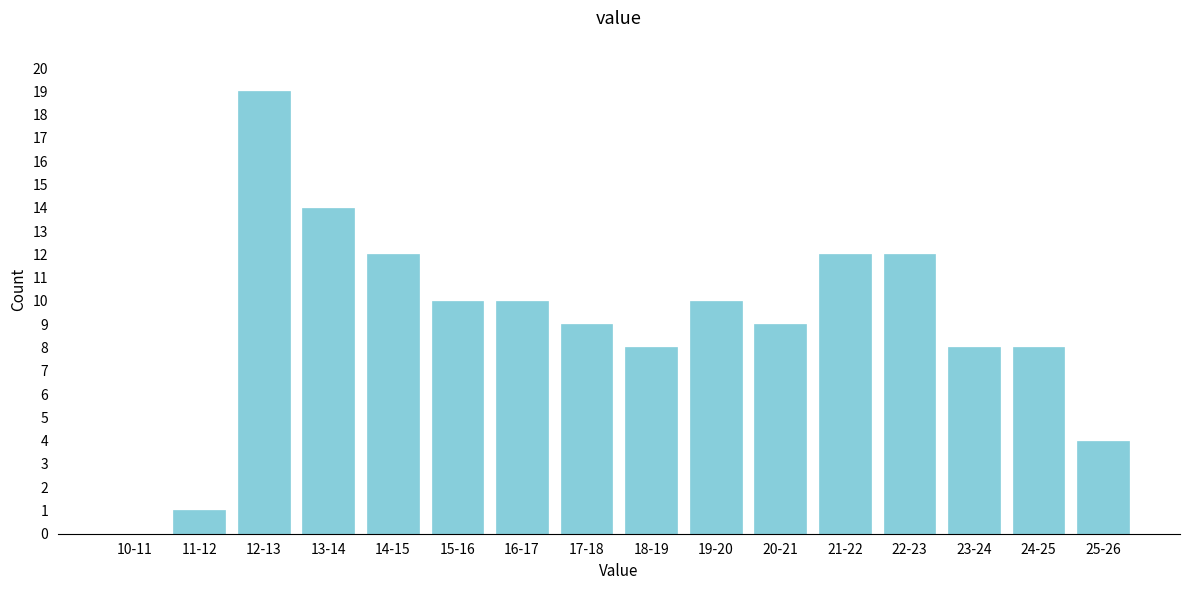

Reading left to right, extract all data points from this chart.

10-11=0	11-12=1	12-13=19	13-14=14	14-15=12	15-16=10	16-17=10	17-18=9	18-19=8	19-20=10	20-21=9	21-22=12	22-23=12	23-24=8	24-25=8	25-26=4